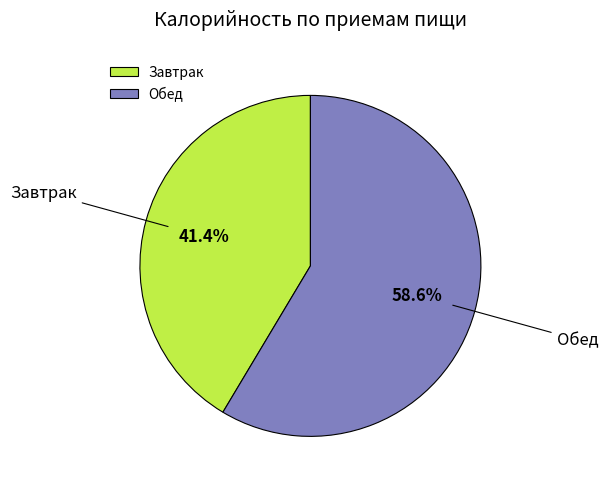

Rank the categories by value from highest to lowest.

Обед, Завтрак